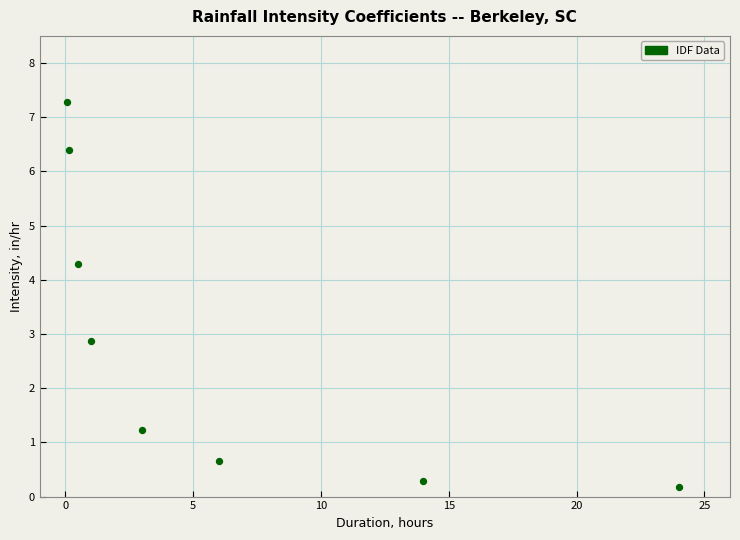

What Y value in the scatter plot is closest to 3?

2.9